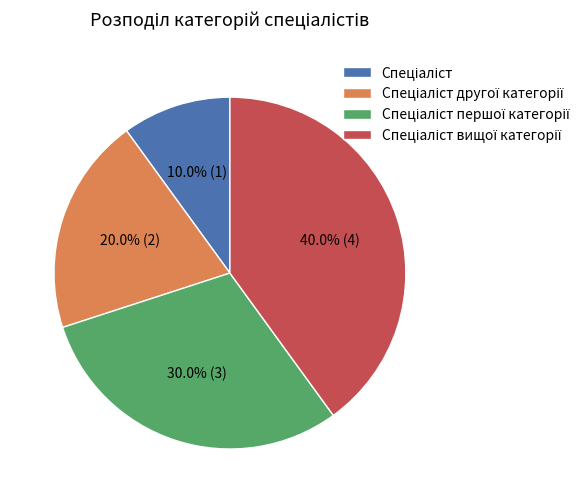

Does any single category account for the majority?

No